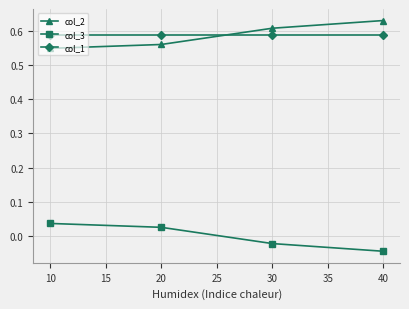

How many negative values does the col_3 series have?

2